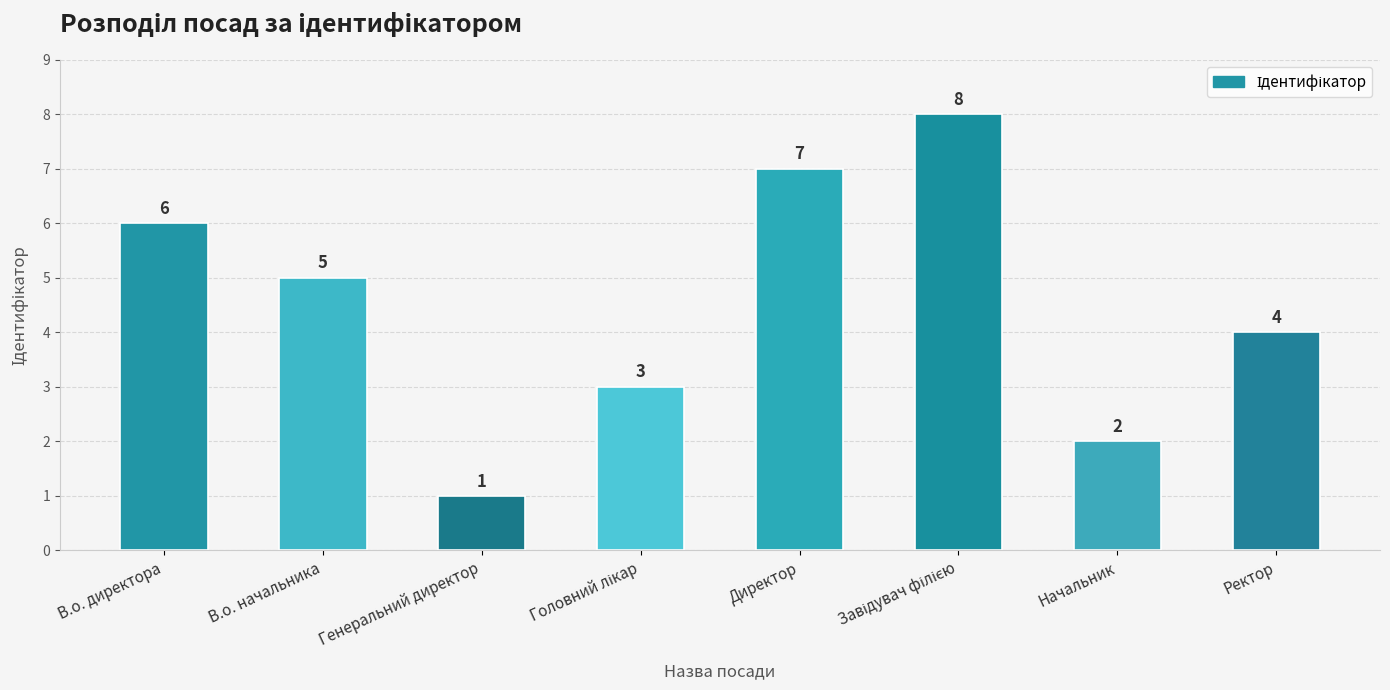

True or false: the data shows 4 at Ректор.

True